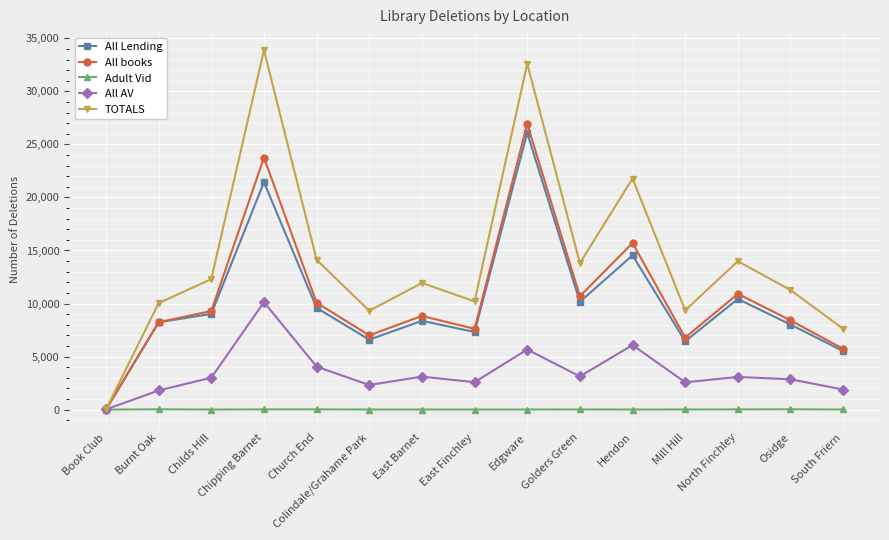

In All Lending, how many points are lower than both neighbors (excluding endpoints)?

4